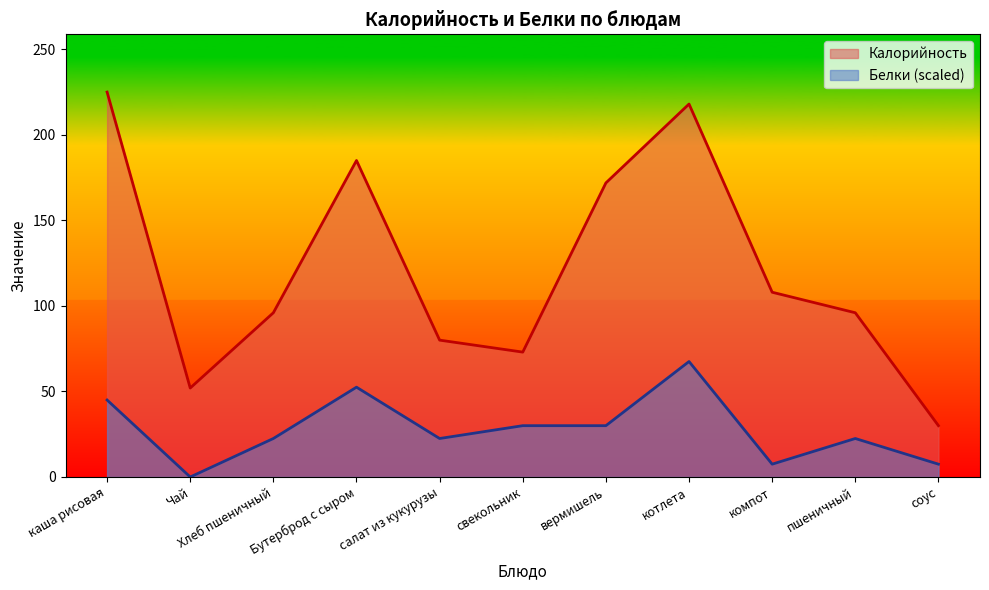

What is the sum of the Калорийность values at соус and салат из кукурузы?

110.0